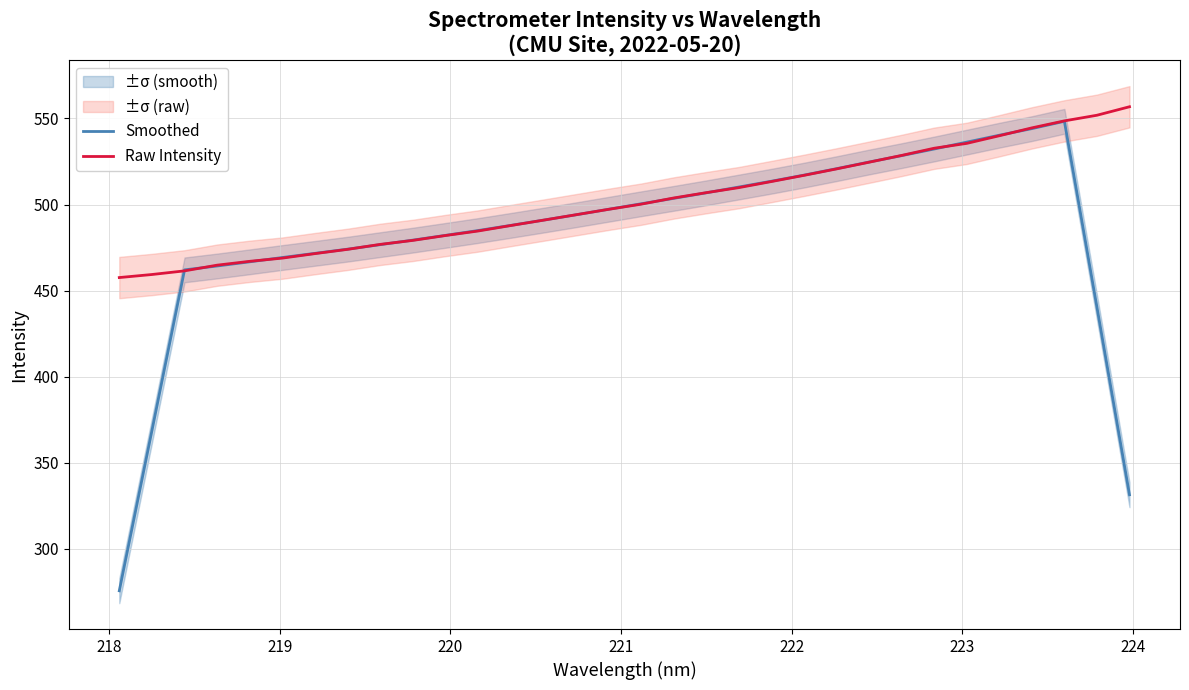

What is the lowest value of the Raw Intensity series?

457.6